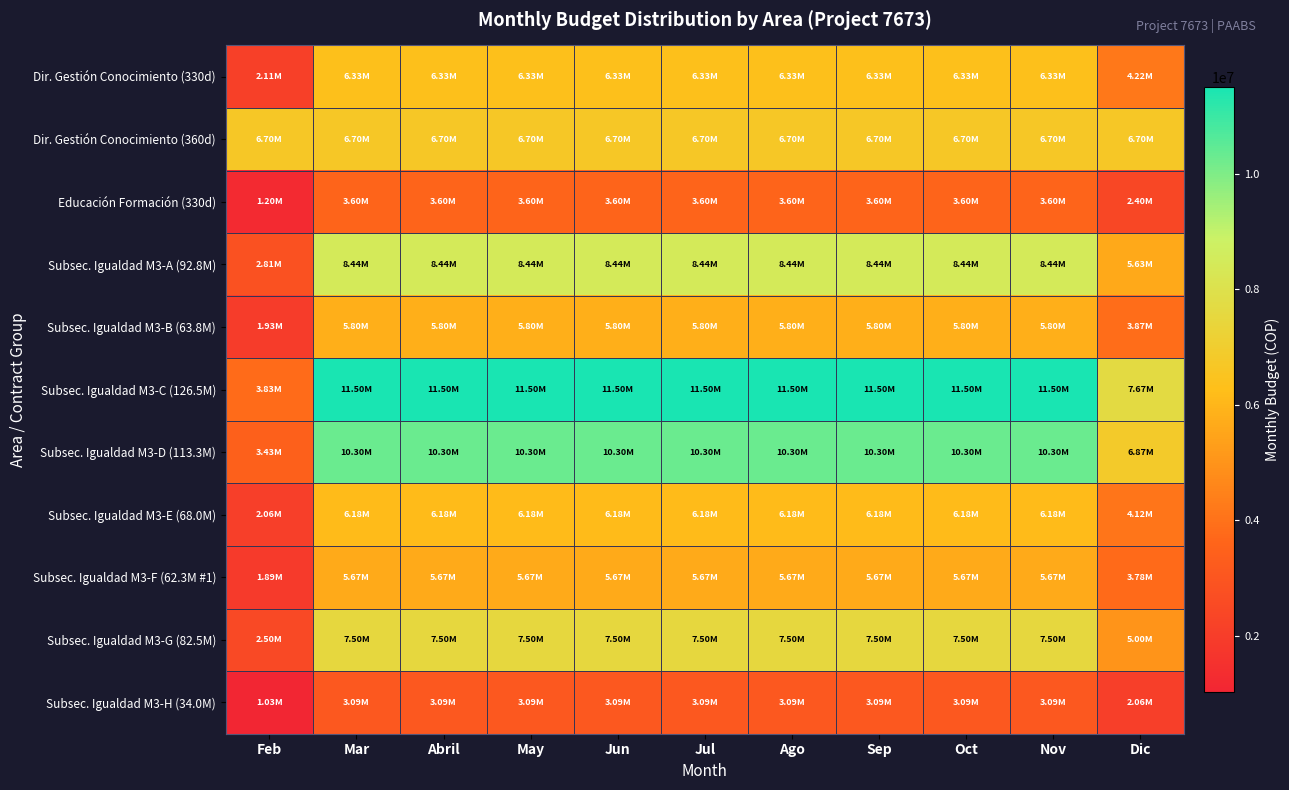

Which series has the largest total across all categories?

Subsec. Igualdad M3-C (126.5M)